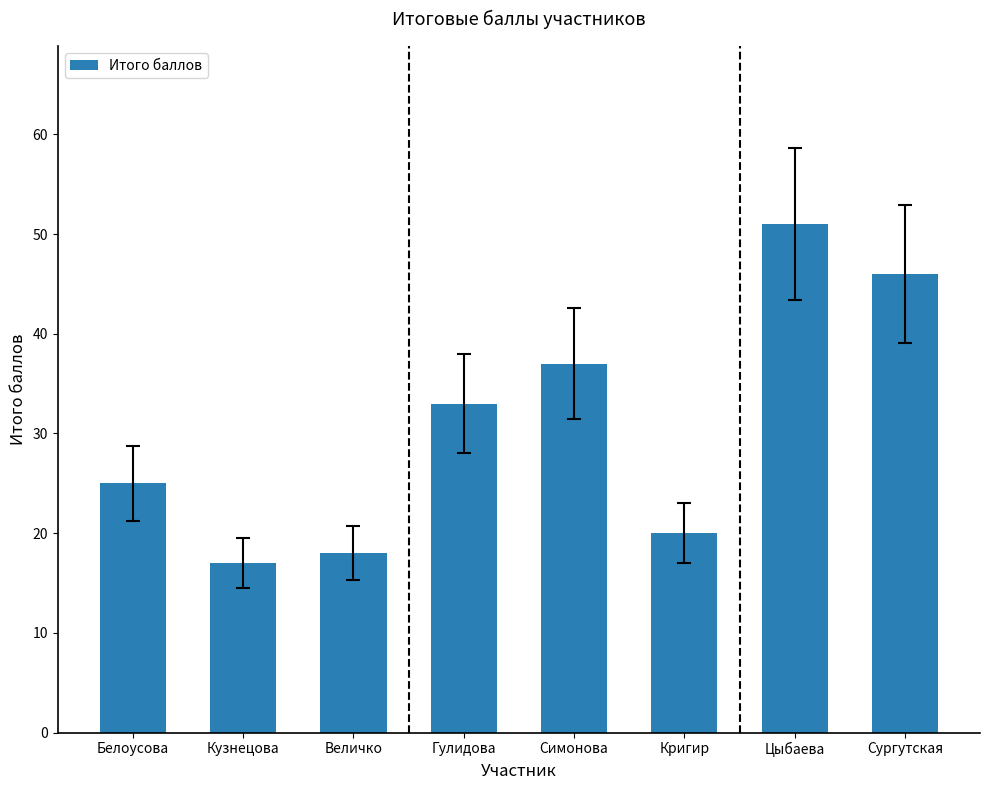

What is the sum of all values?

247